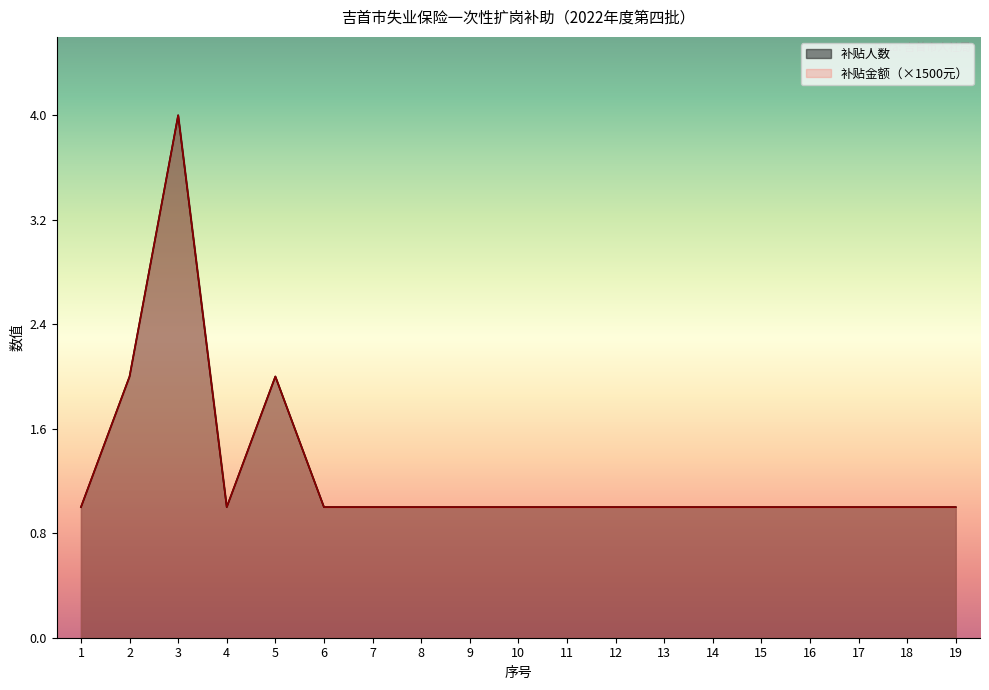

What is the value of the 补贴金额（元） point at the 12th from the left?

1